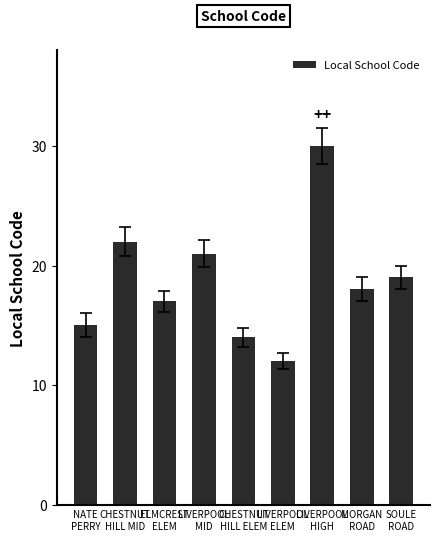

What is the average value?

19